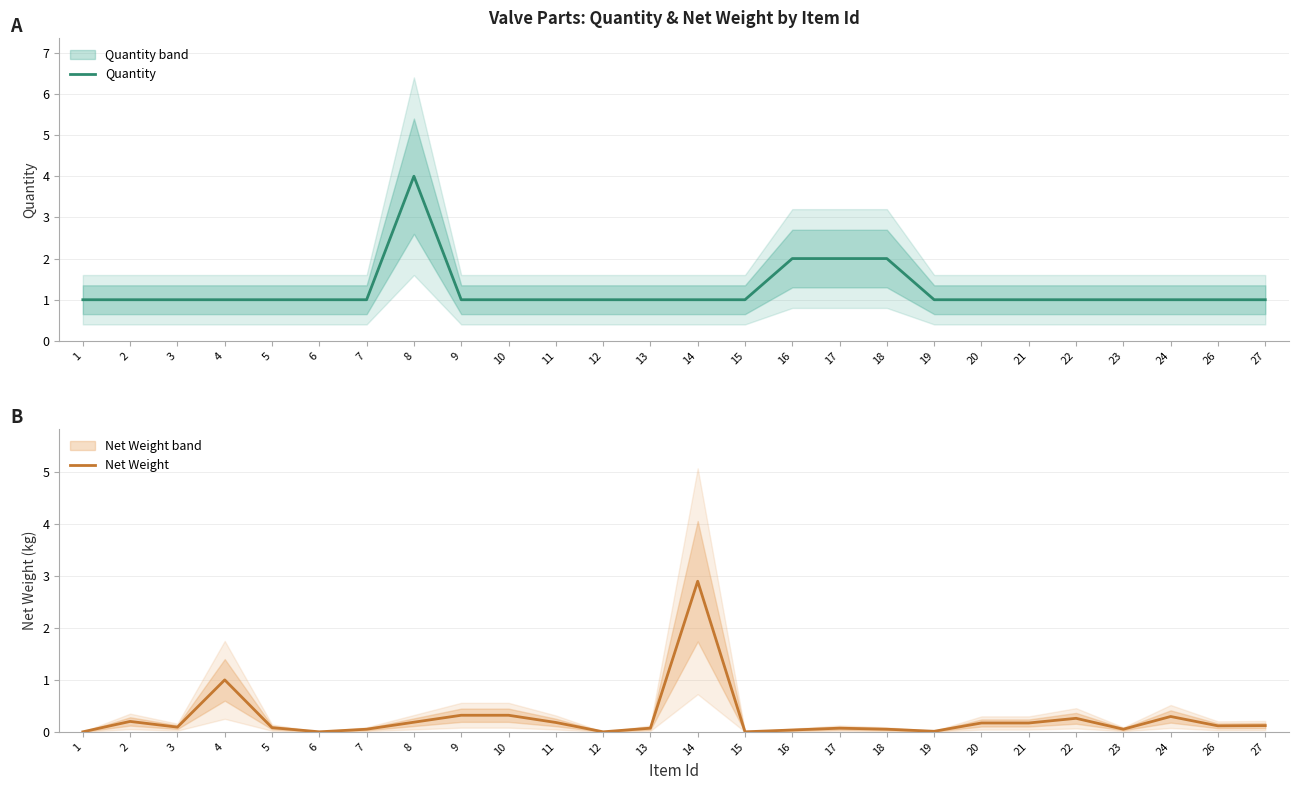

Reading left to right, what are all the values shown in this chart?

Quantity: 1=1.0	2=1.0	3=1.0	4=1.0	5=1.0	6=1.0	7=1.0	8=4.0	9=1.0	10=1.0	11=1.0	12=1.0	13=1.0	14=1.0	15=1.0	16=2.0	17=2.0	18=2.0	19=1.0	20=1.0	21=1.0	22=1.0	23=1.0	24=1.0	26=1.0	27=1.0
Net Weight: 1=0.0	2=0.2	3=0.1	4=1.0	5=0.1	6=0.0	7=0.1	8=0.2	9=0.3	10=0.3	11=0.2	12=0.0	13=0.1	14=2.9	15=0.0	16=0.0	17=0.1	18=0.1	19=0.0	20=0.2	21=0.2	22=0.3	23=0.1	24=0.3	26=0.1	27=0.1